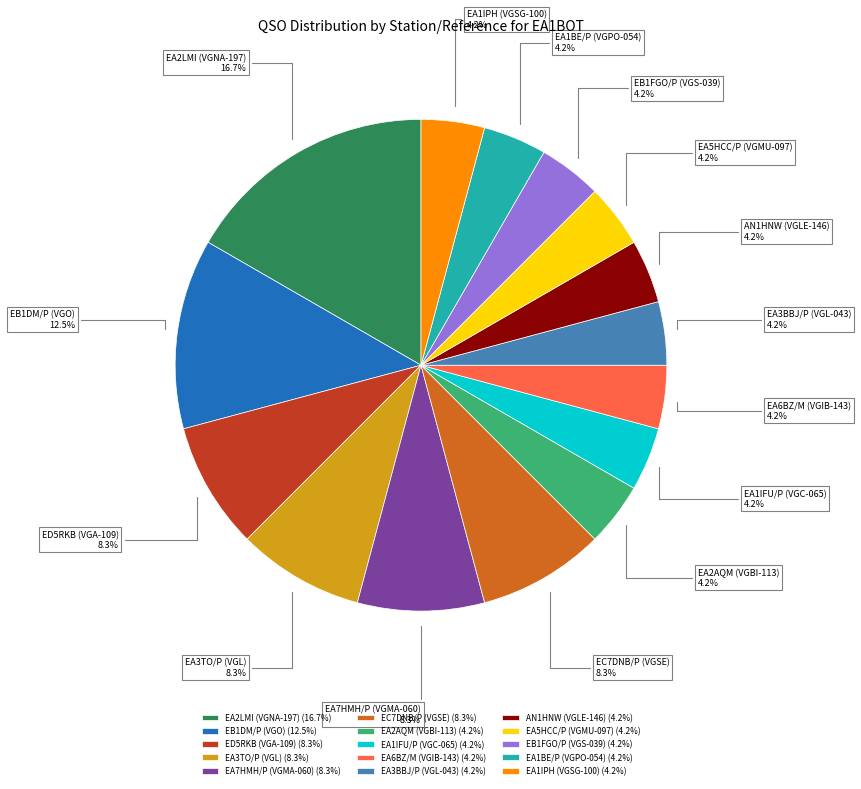

Between EA1BE/P (VGPO-054) and EB1DM/P (VGO), which is larger?

EB1DM/P (VGO)